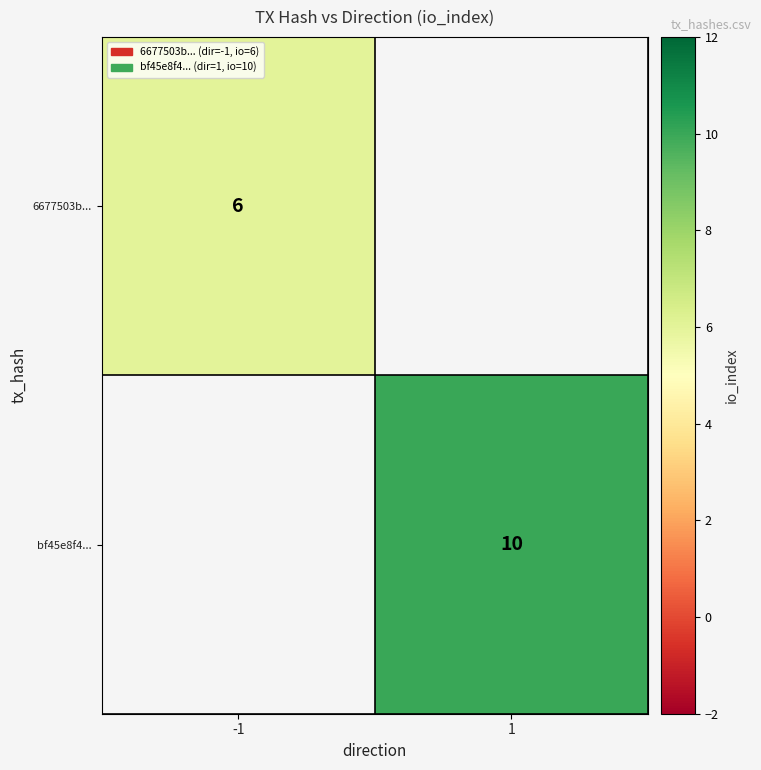

The bf45e8f4... series shows 15.6 at 1. True or false?

False